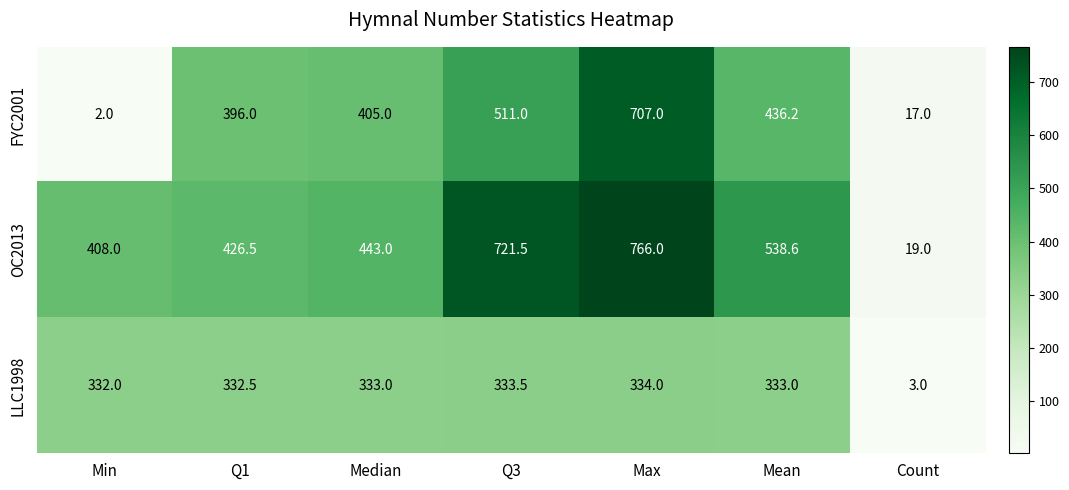

List the series in order of their peak value, lowest first.

LLC1998, FYC2001, OC2013